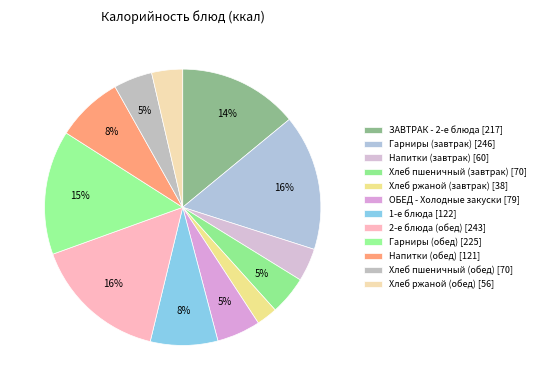

Approximately how many times larger is the value at Гарниры (завтрак) compared to Хлеб пшеничный (завтрак)?

3.5